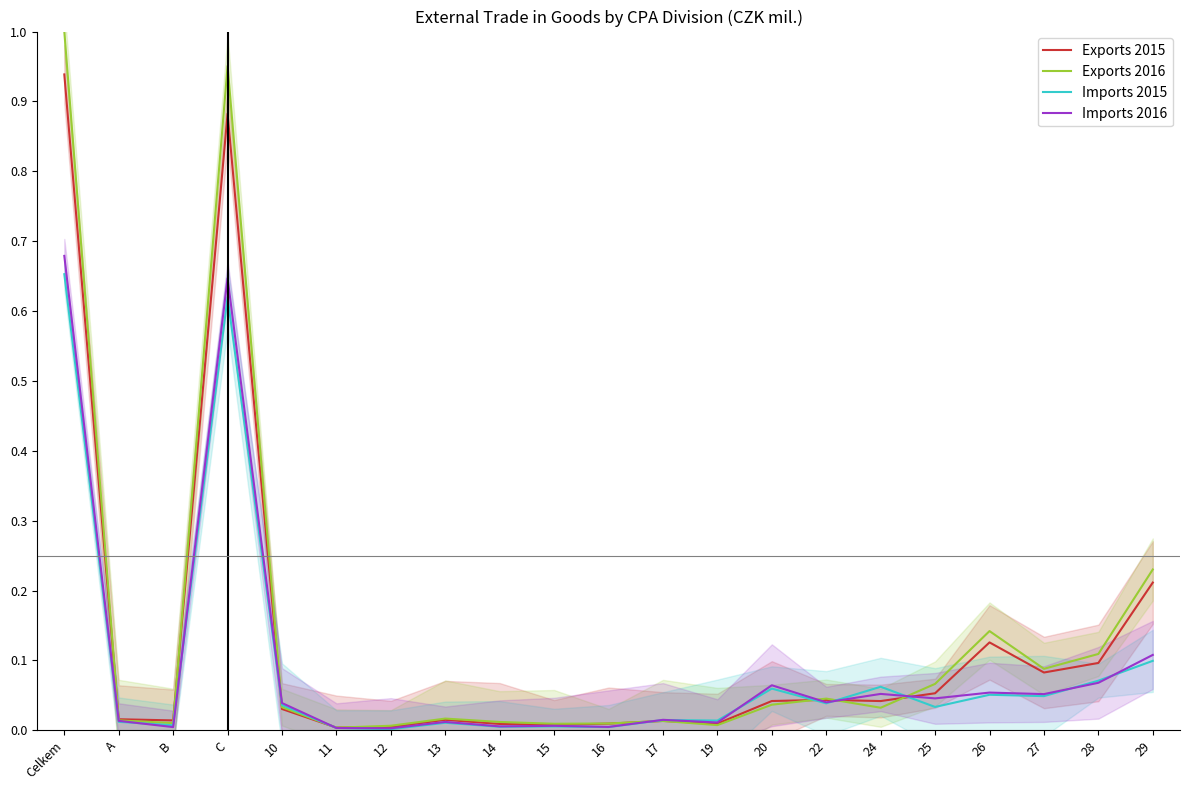

Between A and 26, which series saw the biggest shift?

Exports 2016